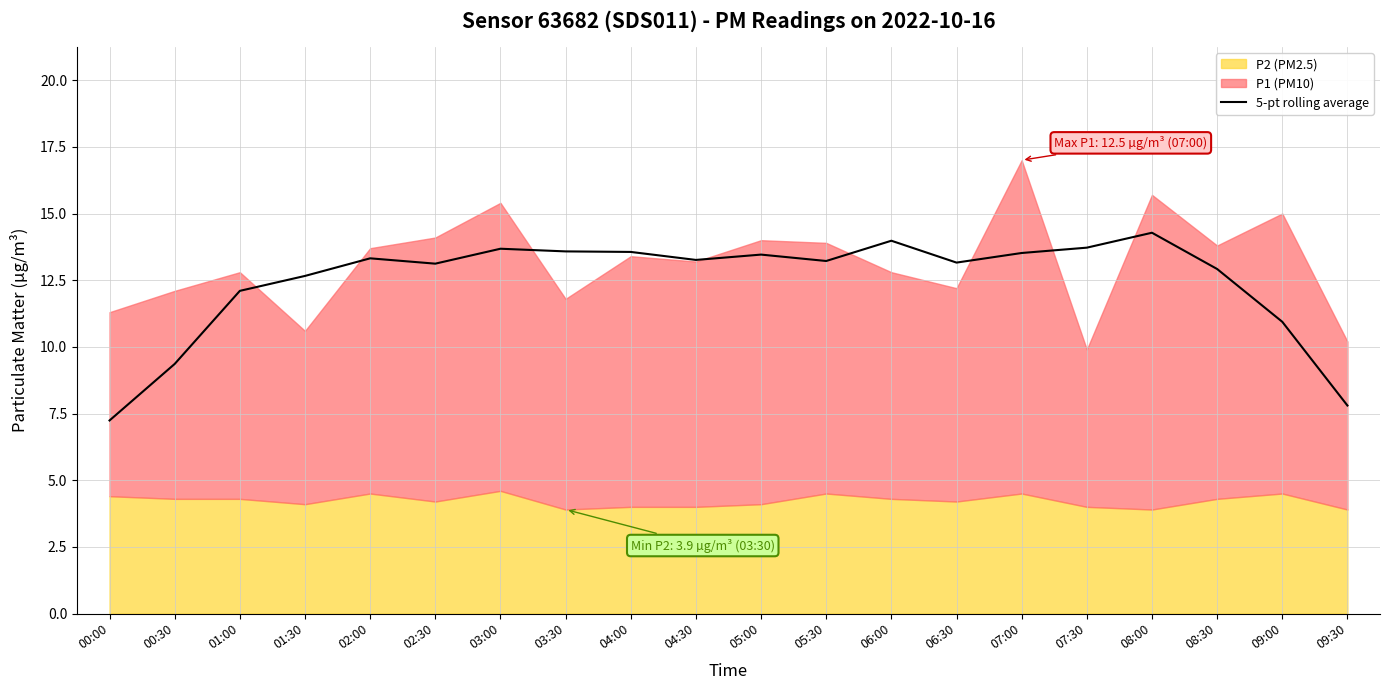

Count the number of values greater than 13.

13